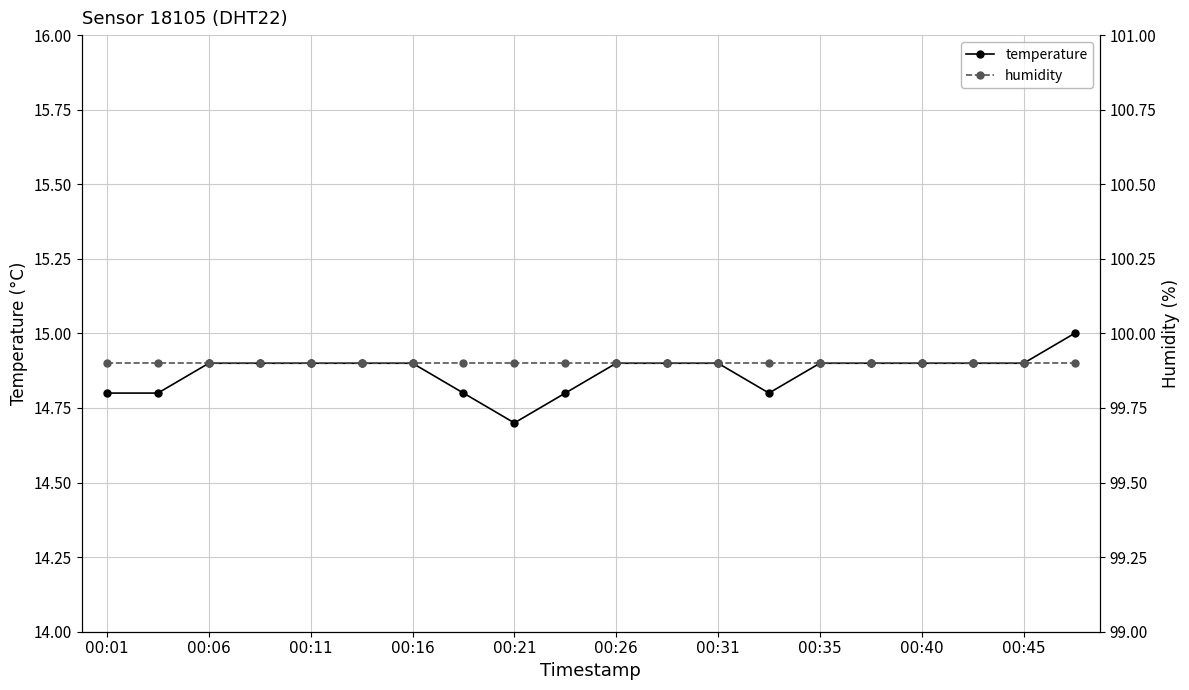

What is the average value of the temperature series?

14.9